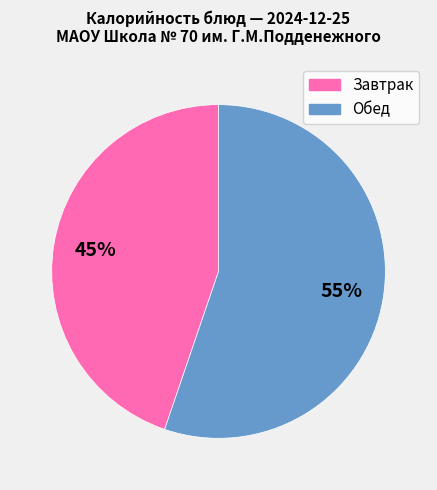

Which slice is the smallest?

Завтрак